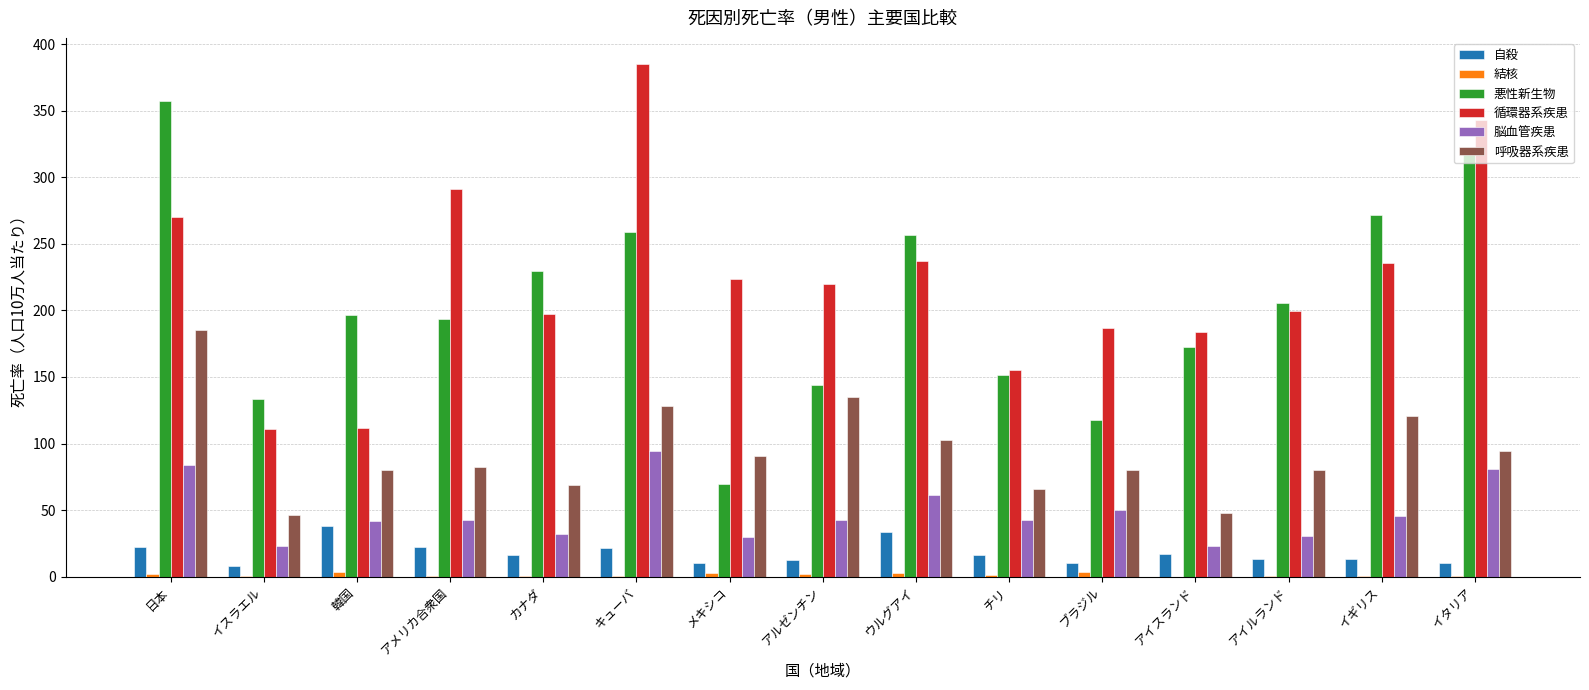

Between 日本 and イスラエル, which series saw the biggest shift?

悪性新生物